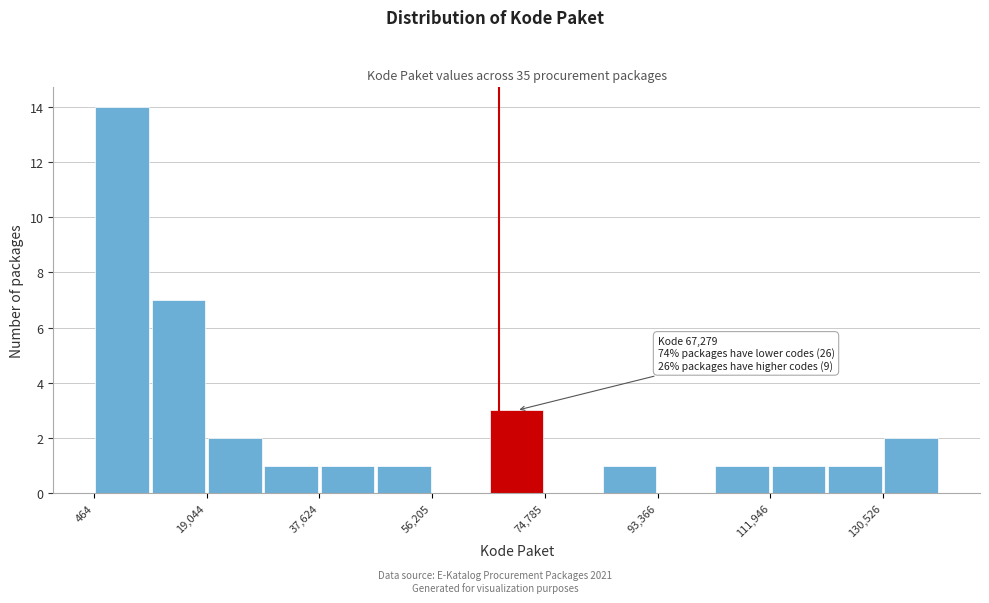

Which range on the x-axis has the tallest bar?

0 to 10000